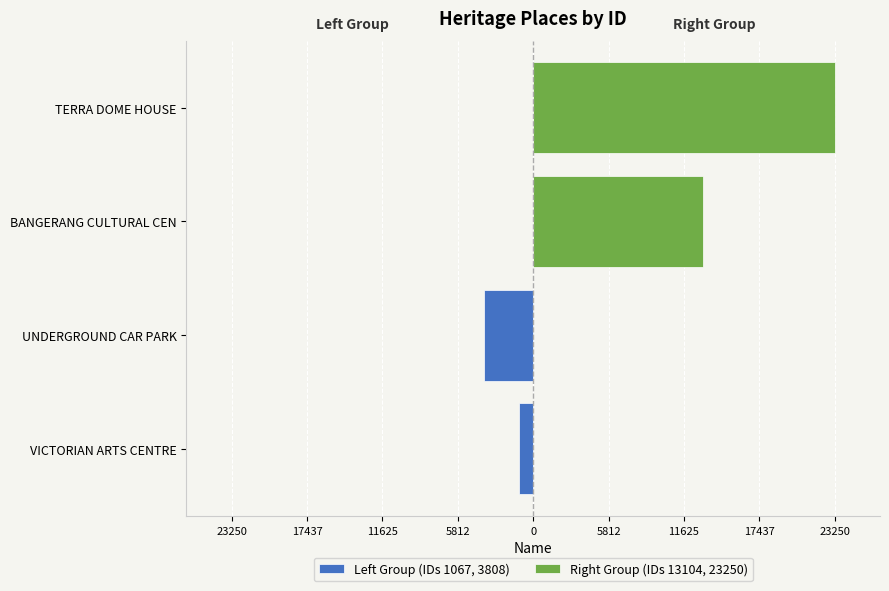

Rank the series at 17437 from lowest to highest value.

Left Group (IDs 1067, 3808), Right Group (IDs 13104, 23250)